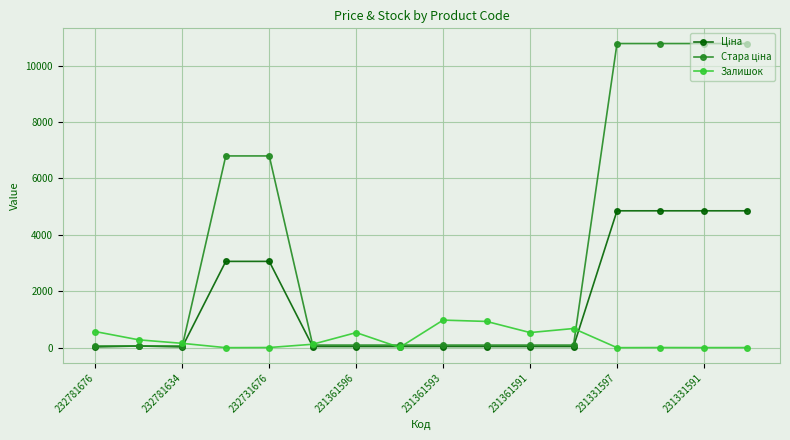

At how many categories does at least one series exceed 1897?

6